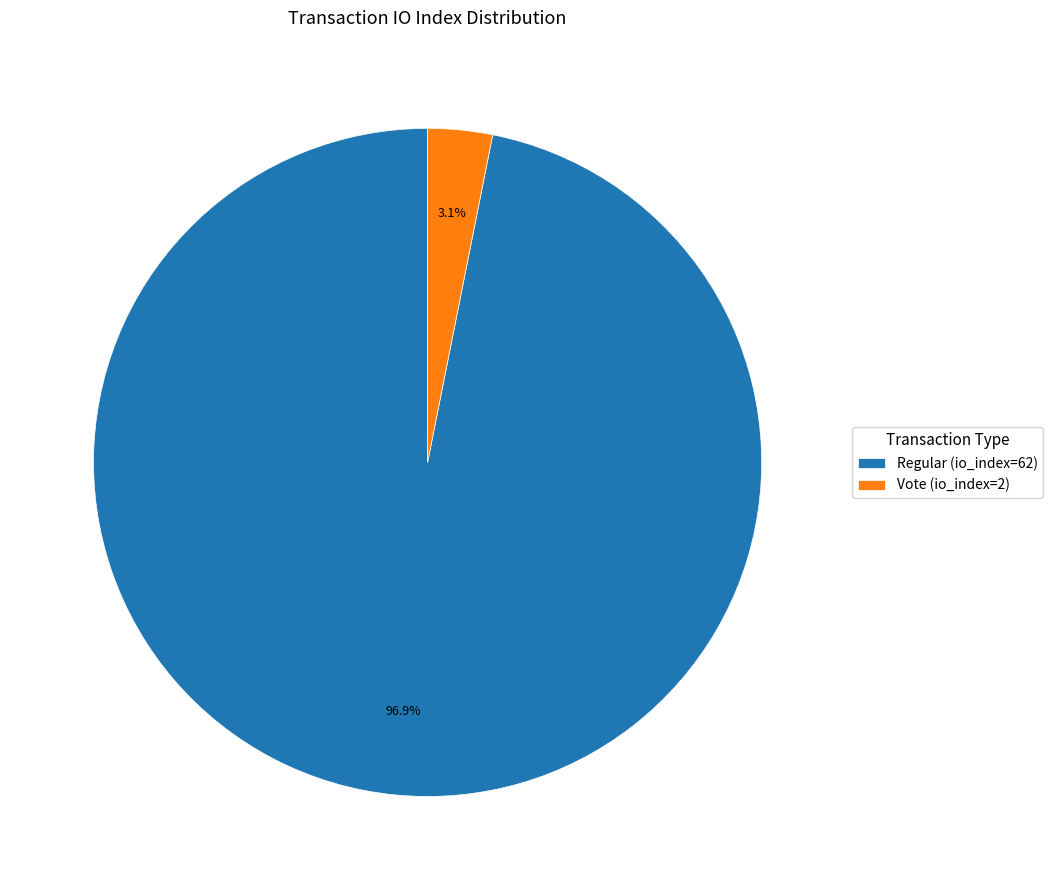

Is it true that Vote (io_index=2) is 3% of the pie?

True